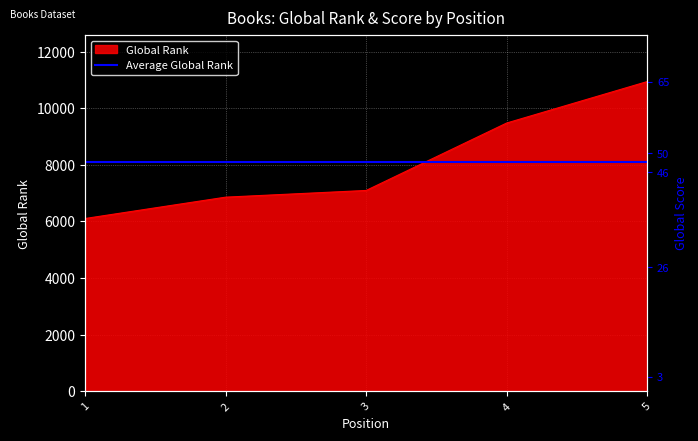

Reading left to right, extract all data points from this chart.

1=6105	2=6860	3=7097	4=9481	5=10946